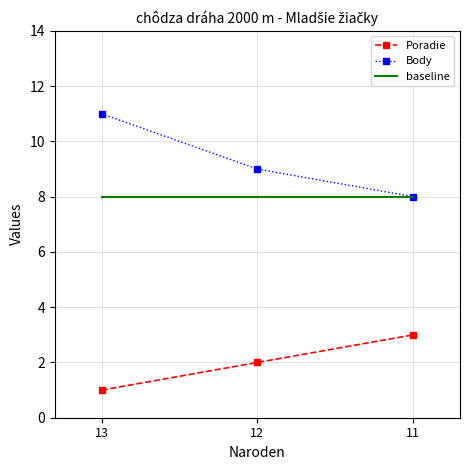

List the series in order of their peak value, highest first.

Body, baseline, Poradie